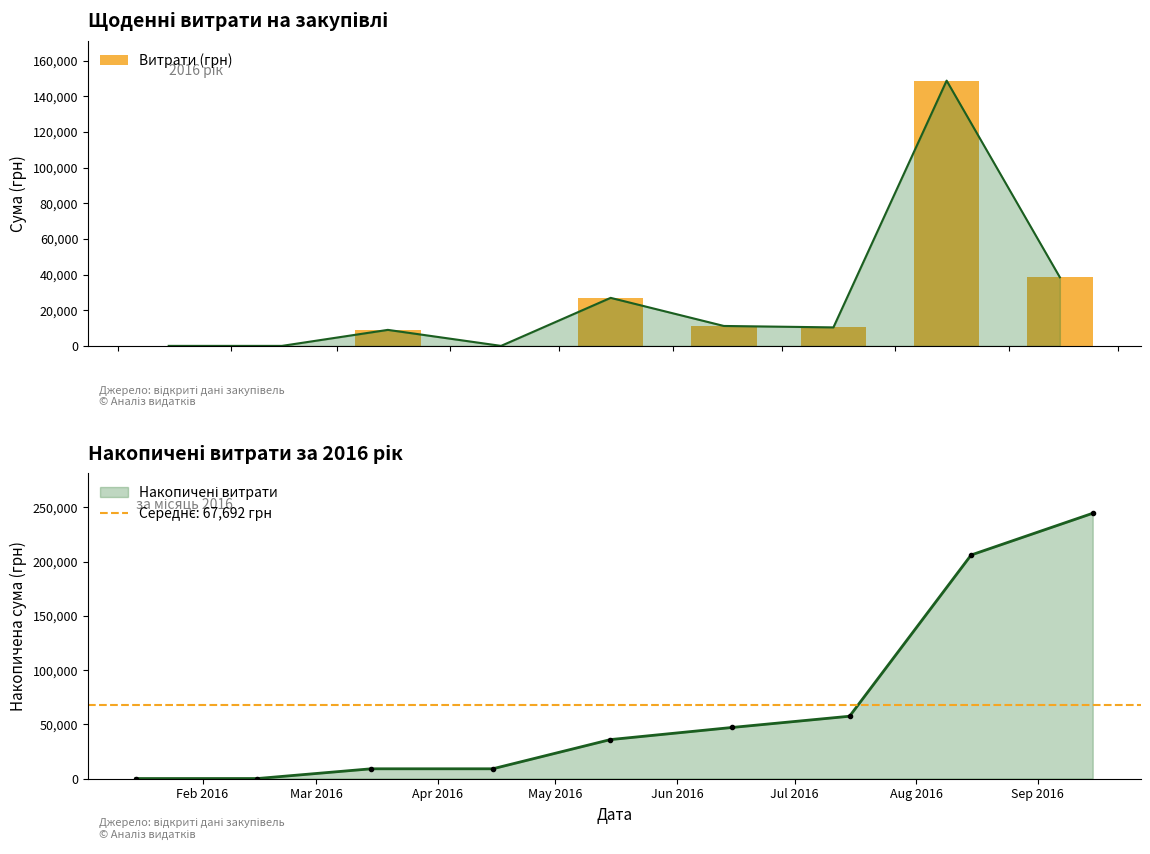

Does the chart contain any negative values?

No